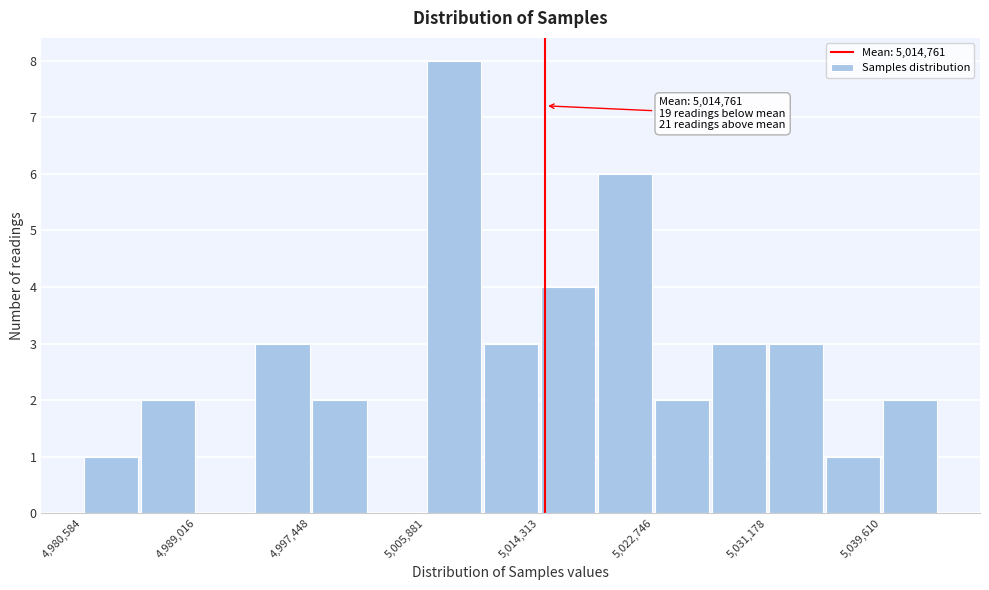

Over which range of the x-axis is the bar tallest?

5006000 to 5010000